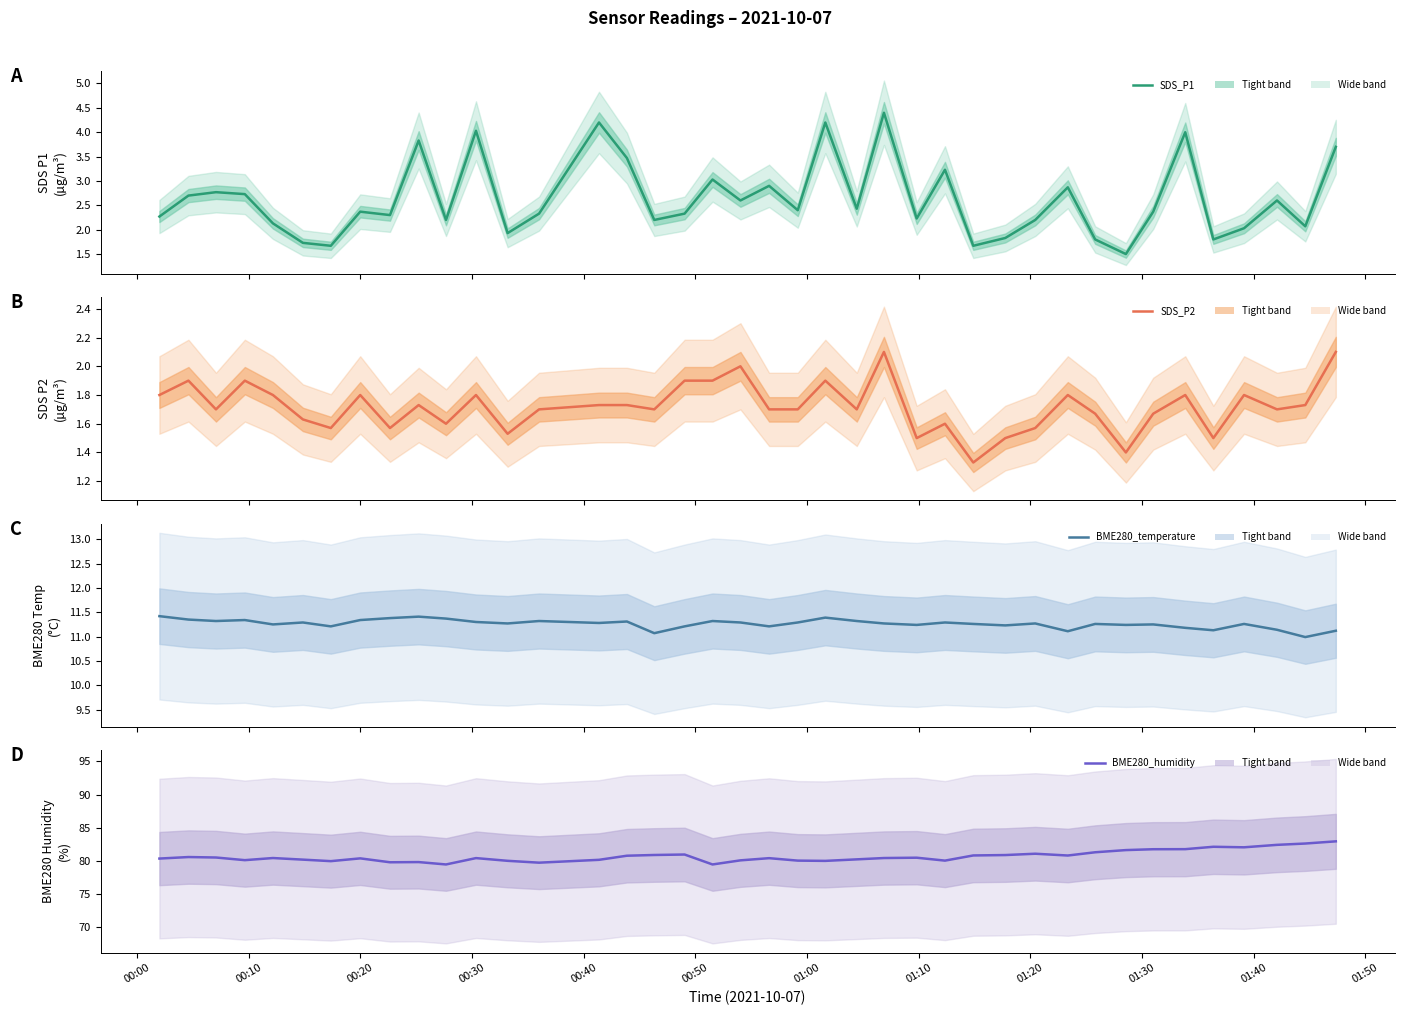

Rank the series at 00:40 from lowest to highest value.

SDS_P2, SDS_P1, BME280_temperature, BME280_humidity